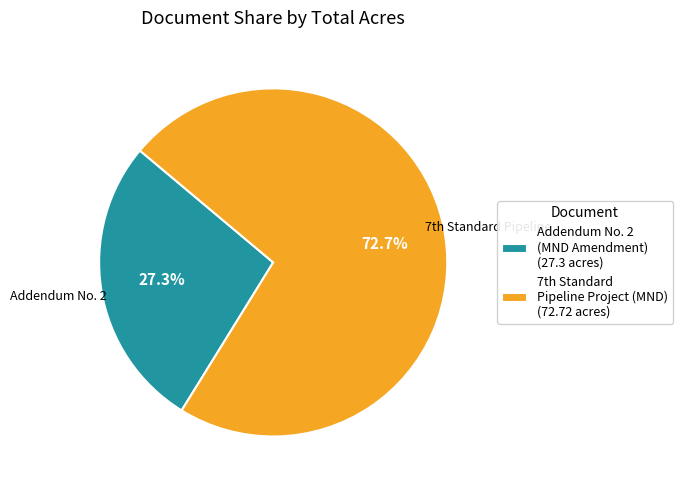

Which category has the biggest portion of the pie?

7th Standard Pipeline Project (MND) (72.72 acres)